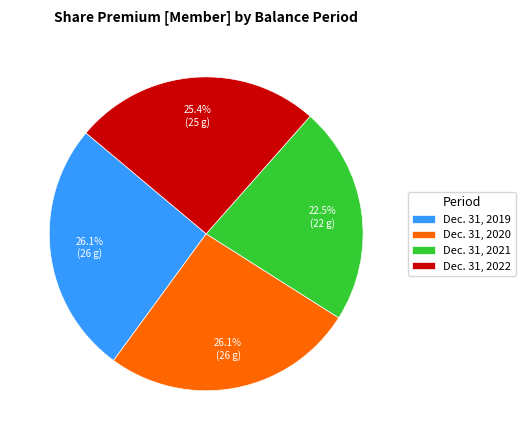

Approximately how many times larger is the value at Dec. 31, 2022 compared to Dec. 31, 2020?

1.0